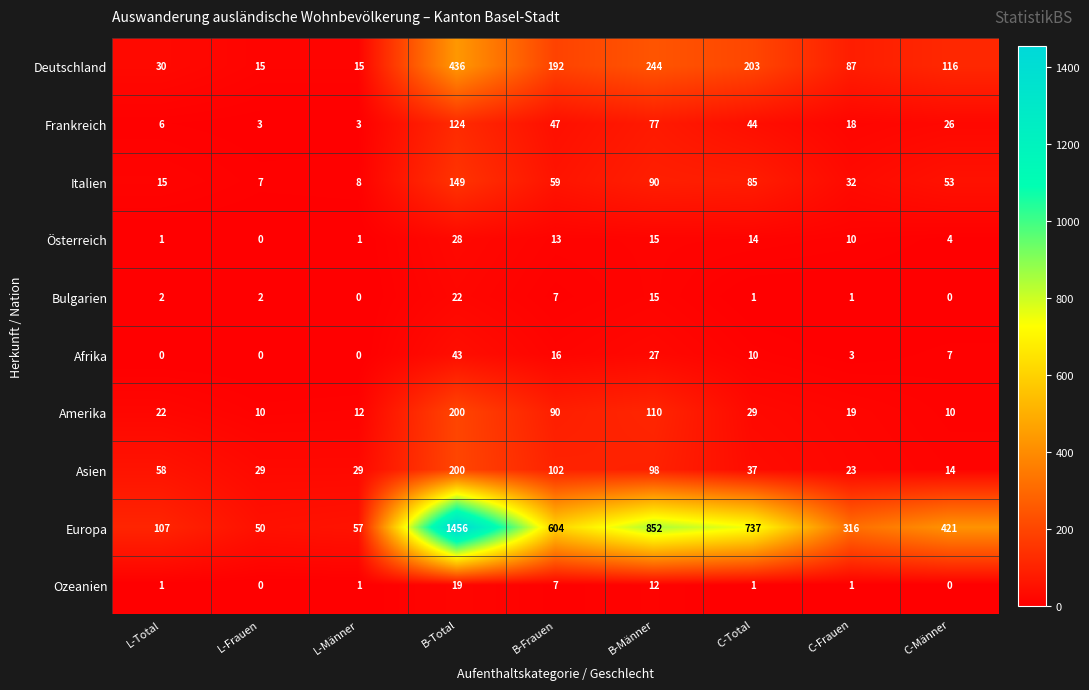

Which series has the largest total across all categories?

Europa